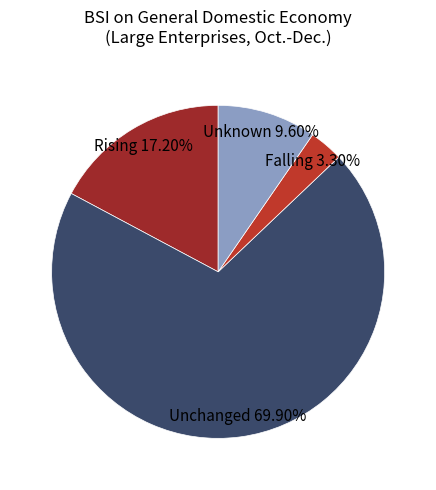

Count the number of slices in the pie.

4